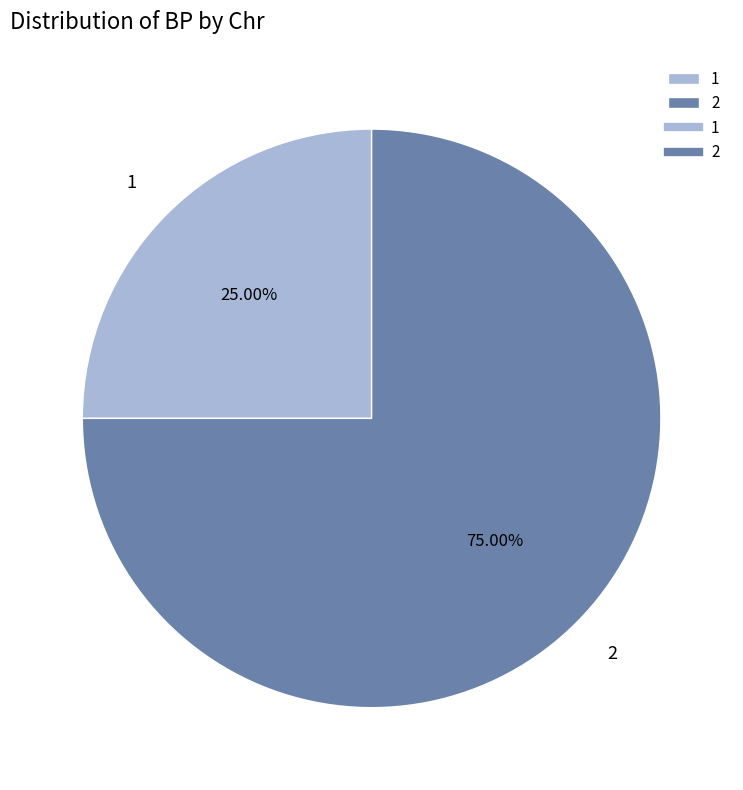

What is the ratio of the value at 2 to the value at 1?

3.0